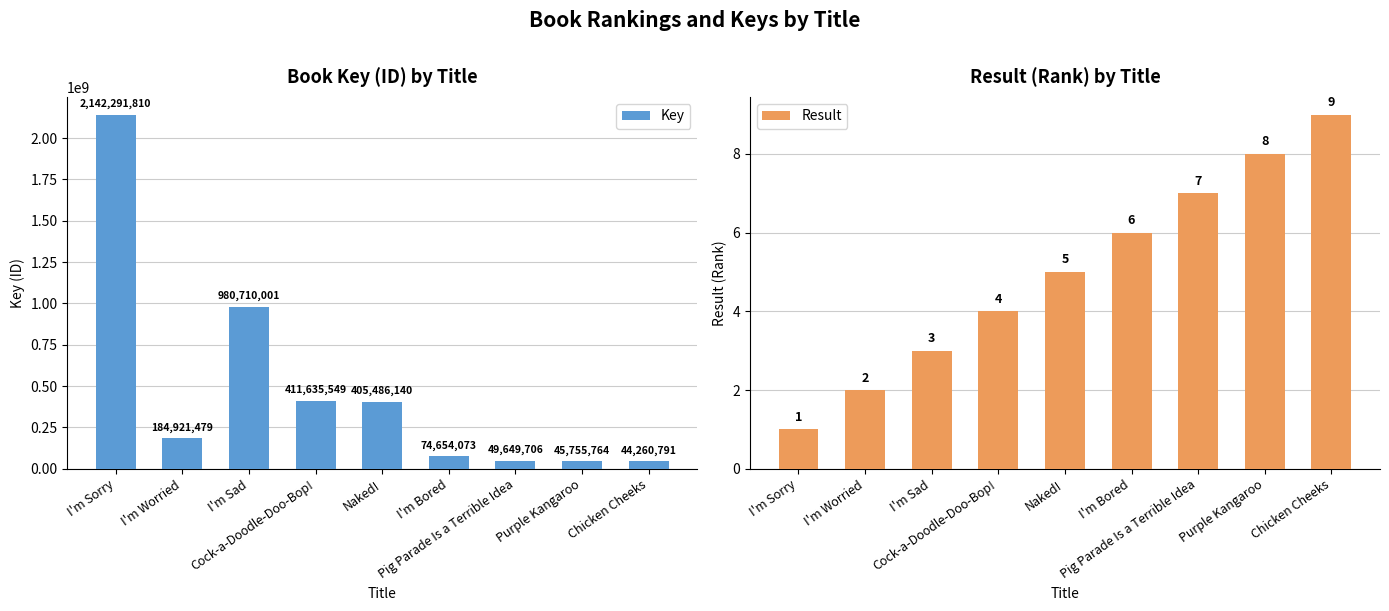

At which category is the sum across all series the highest?

I'm Sorry